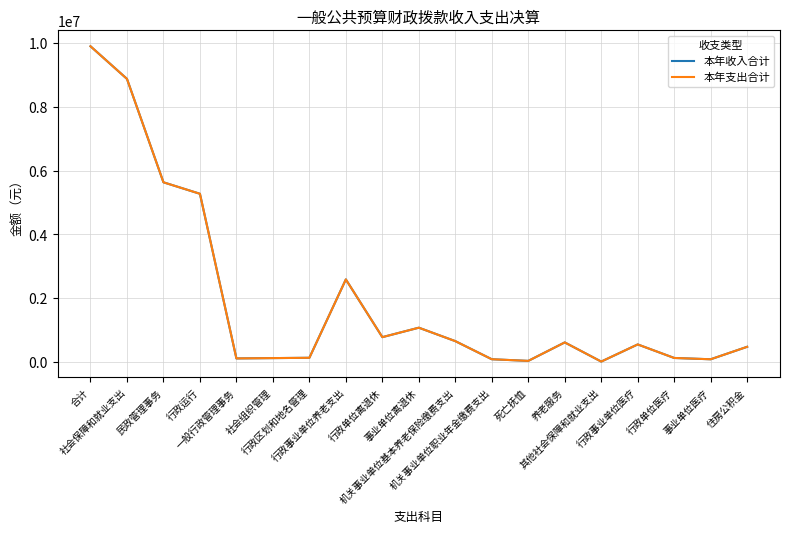

What is the label of the 7th point from the left?

行政区划和地名管理